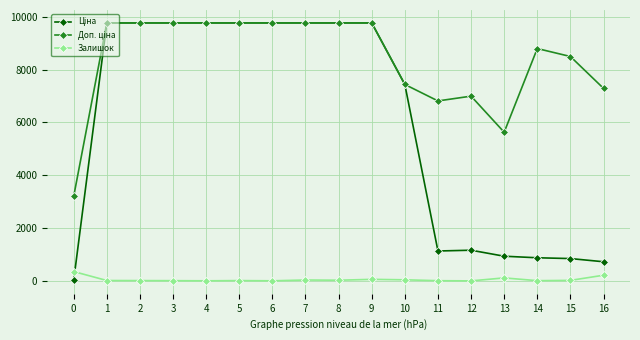

What is the maximum value for Залишок?

358.0